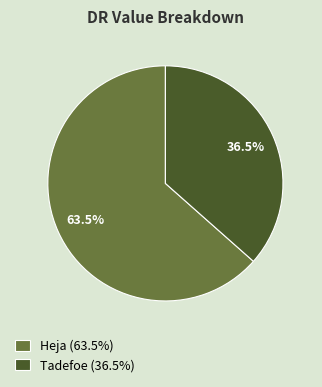

Rank the categories by value from lowest to highest.

Tadefoe, Heja